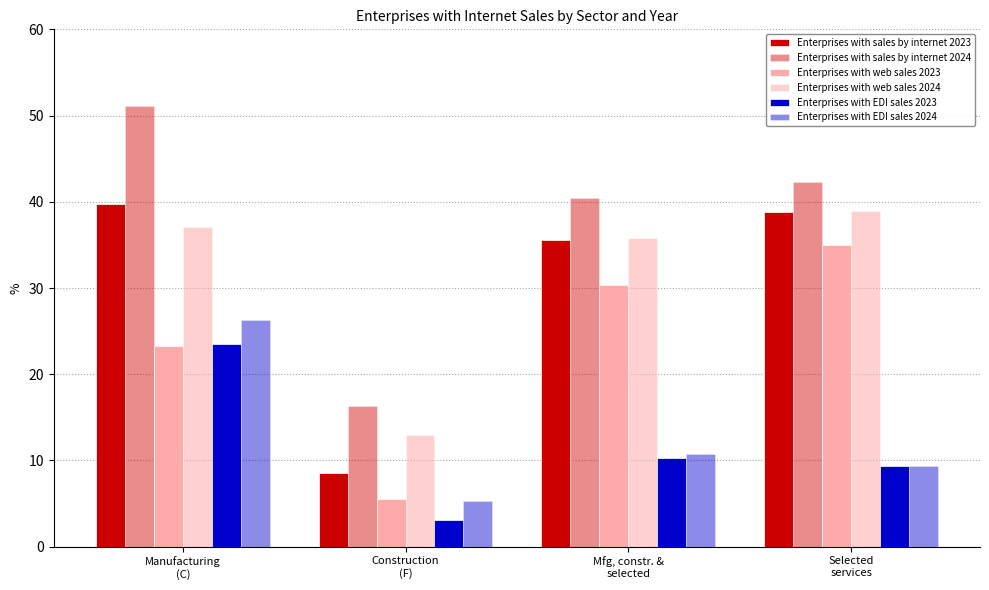

True or false: Enterprises with web sales 2023 has a value of 35.0 at Selected
services.

True